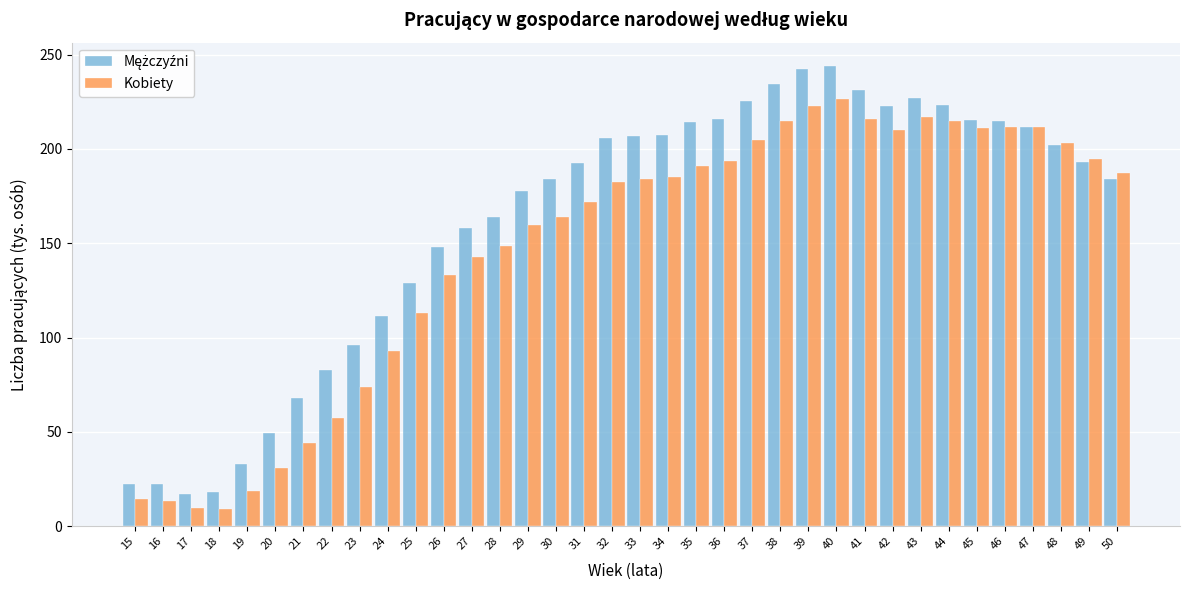

At how many categories does at least one series exceed 36?

31